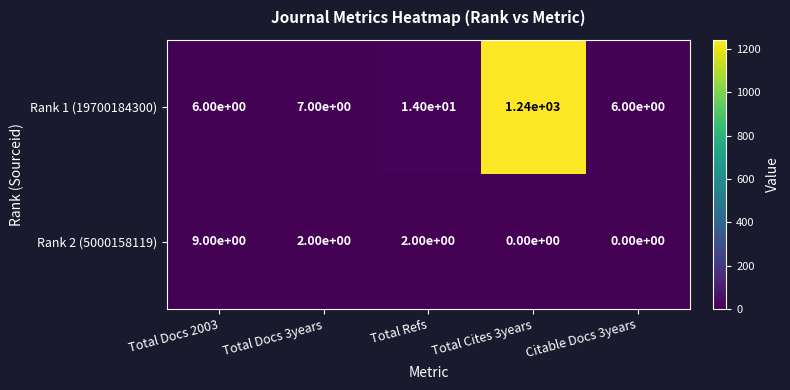

What is the highest value of the Rank 2 (5000158119) series?

9